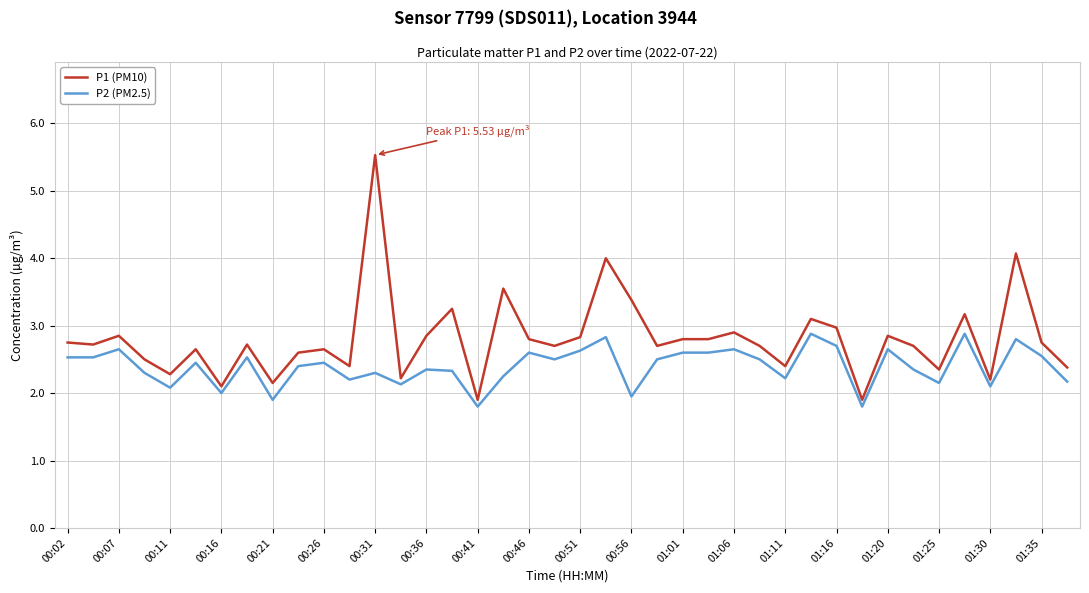

List the series in order of their overall mean, highest first.

P1 (PM10), P2 (PM2.5)